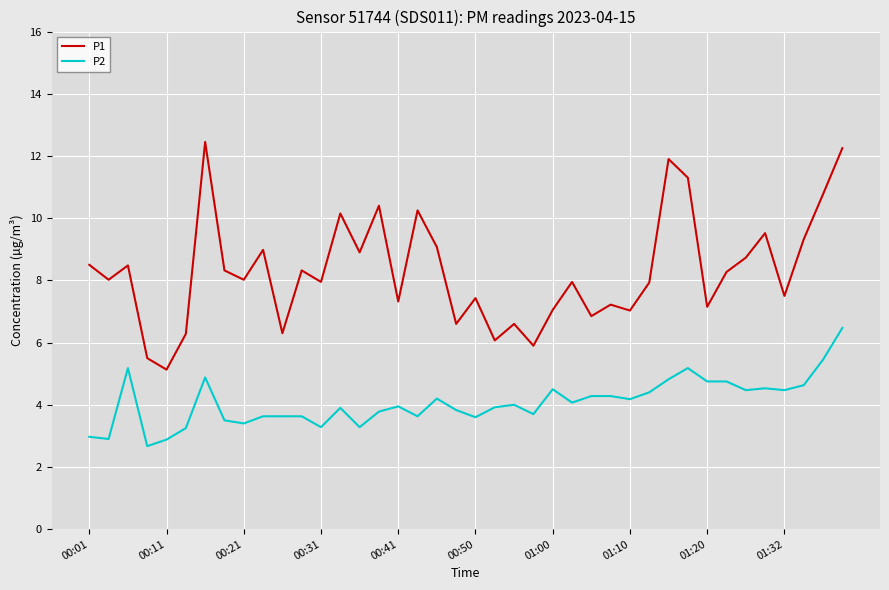

Rank the series by their maximum value, from lowest to highest.

P2, P1